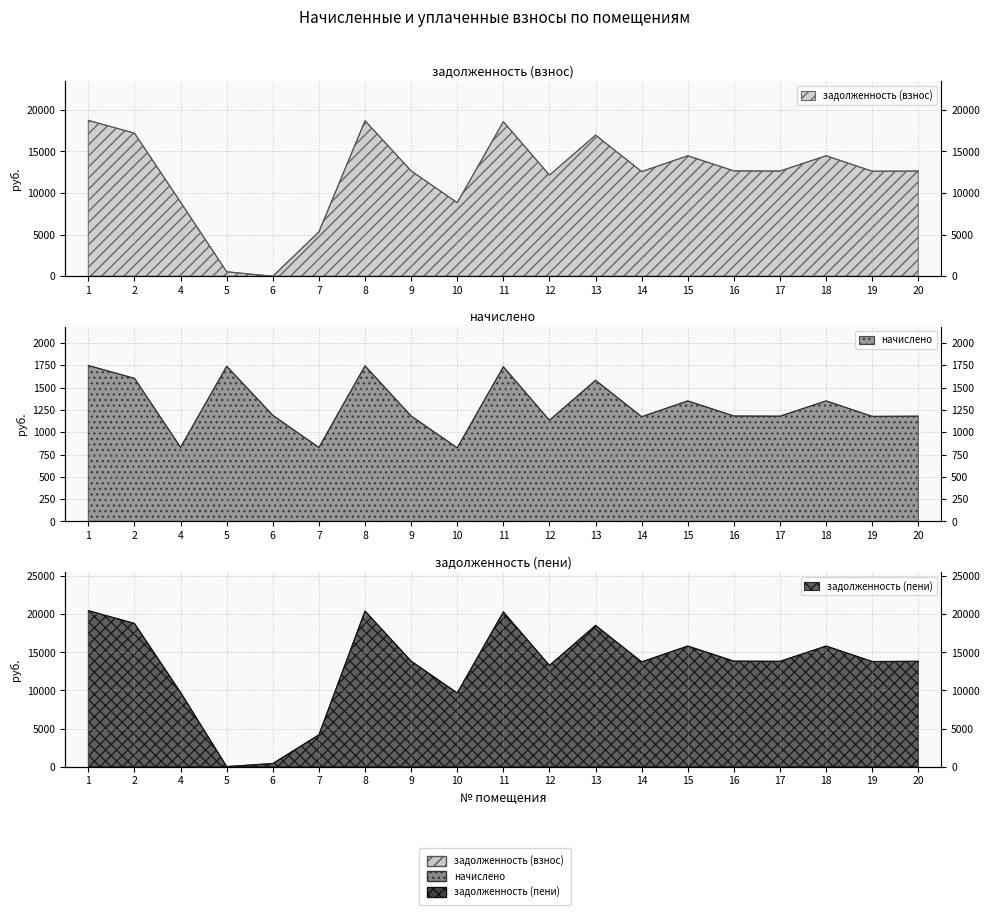

Which series has the largest range (max minus min)?

задолженность (пени)